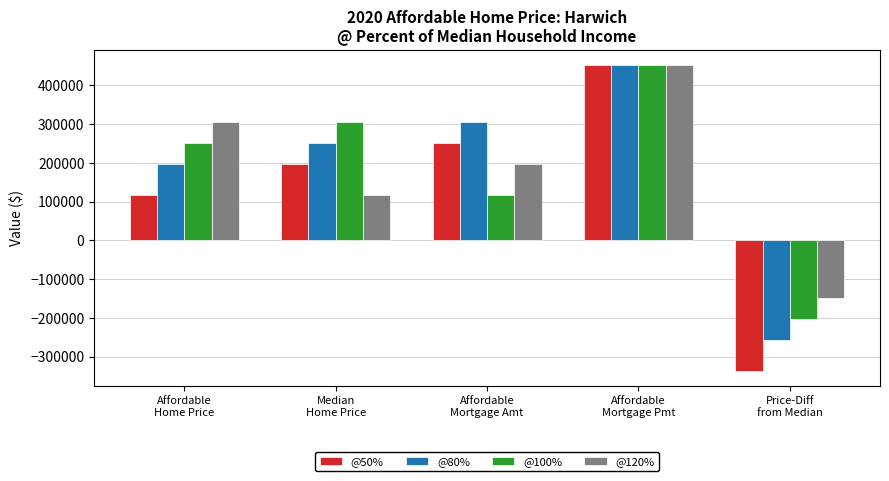

At how many categories does at least one series exceed 32161?

4